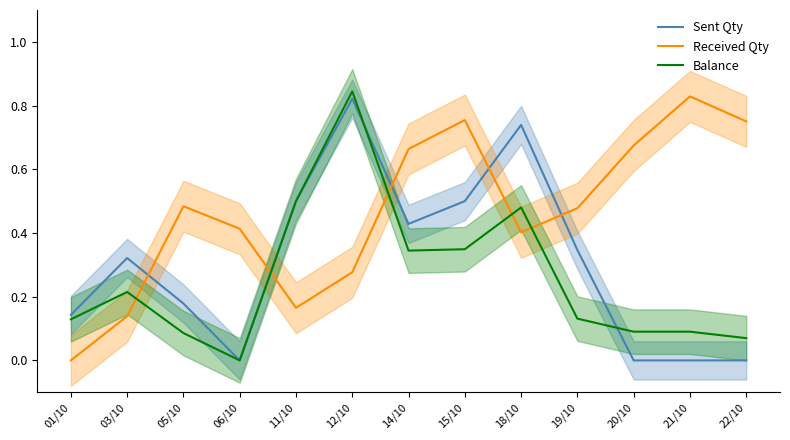

Which category has the lowest value in the Received Qty series?

01/10